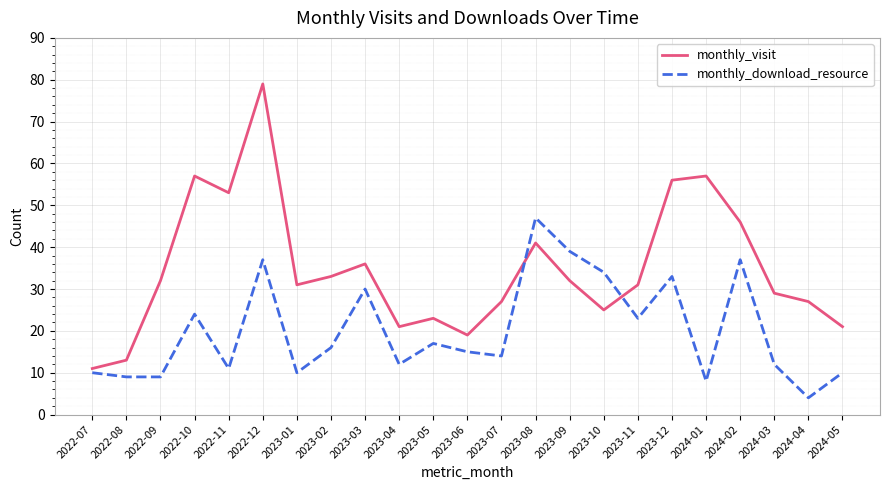

At which category does the chart reach its peak across all series?

2022-12